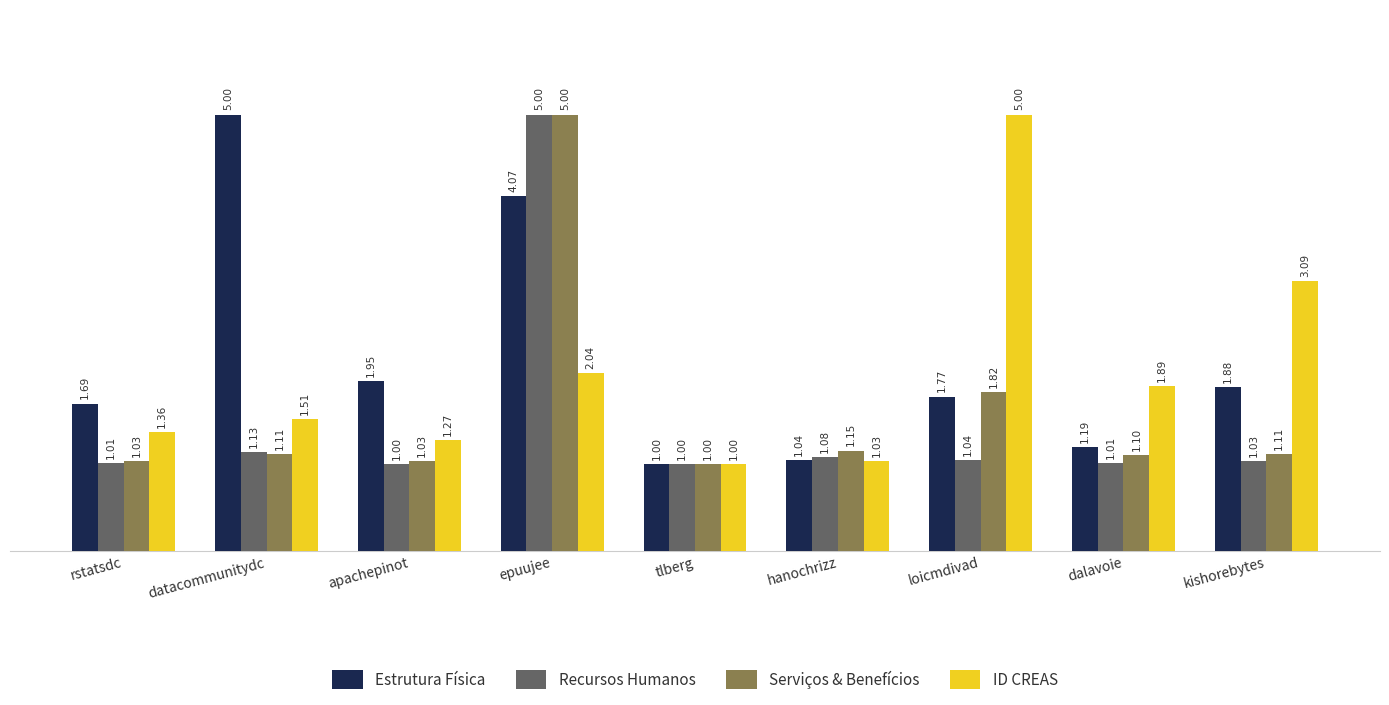

Rank the categories by ID CREAS value from lowest to highest.

tlberg, hanochrizz, apachepinot, rstatsdc, datacommunitydc, dalavoie, epuujee, kishorebytes, loicmdivad